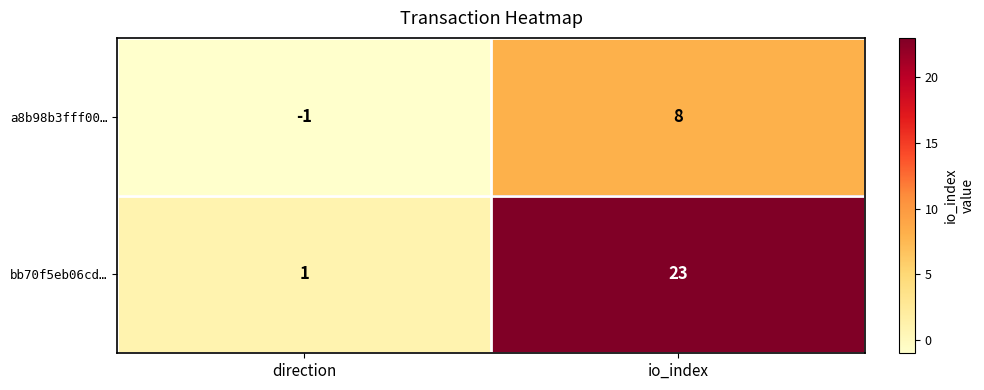

At io_index, list the series in order from largest to smallest.

bb70f5eb06cd…, a8b98b3fff00…